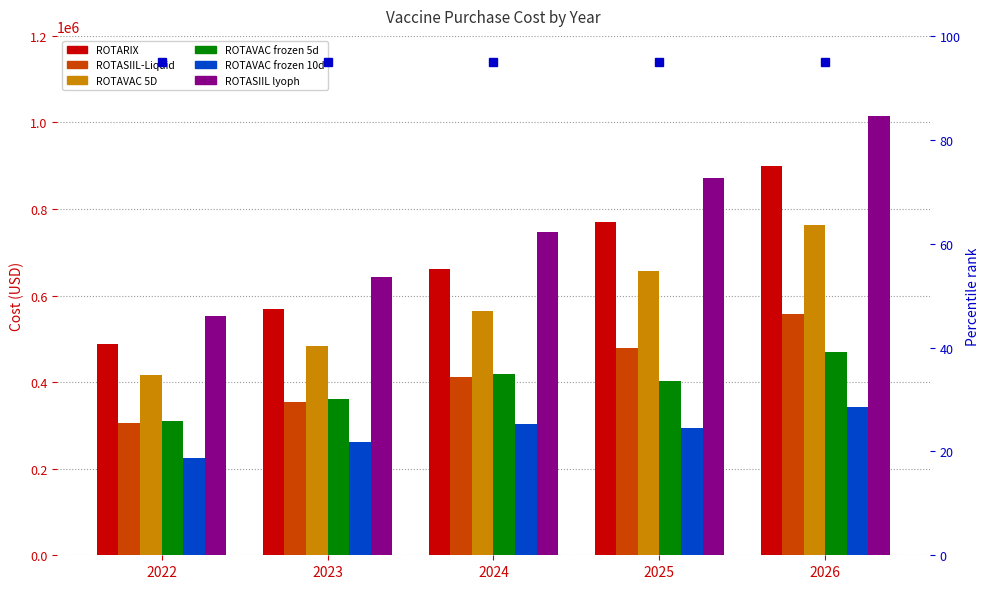

The value of ROTASIIL-Liquid at 2025 is 327671.5. True or false?

False